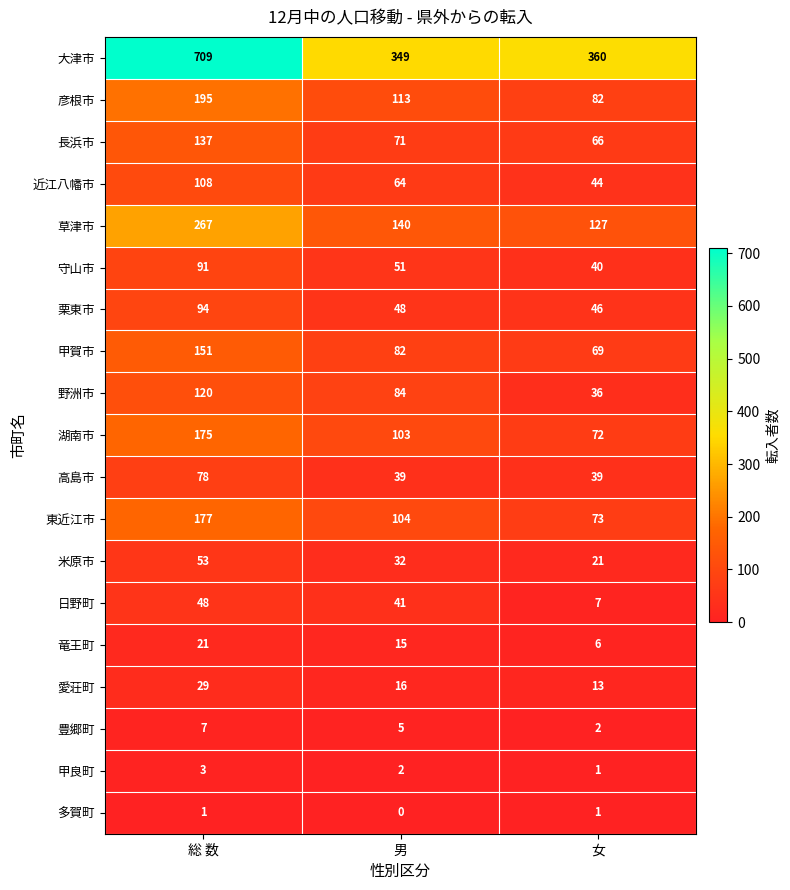

Which series has the largest total across all categories?

大津市